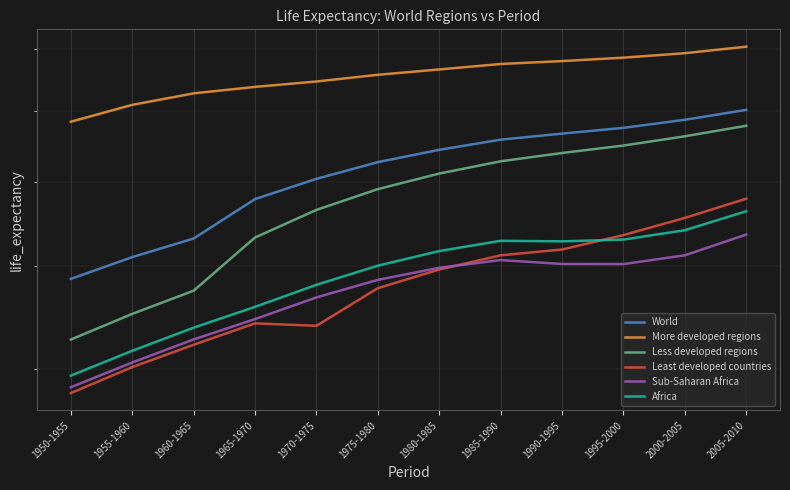

Rank the categories by Less developed regions value from highest to lowest.

2005-2010, 2000-2005, 1995-2000, 1990-1995, 1985-1990, 1980-1985, 1975-1980, 1970-1975, 1965-1970, 1960-1965, 1955-1960, 1950-1955